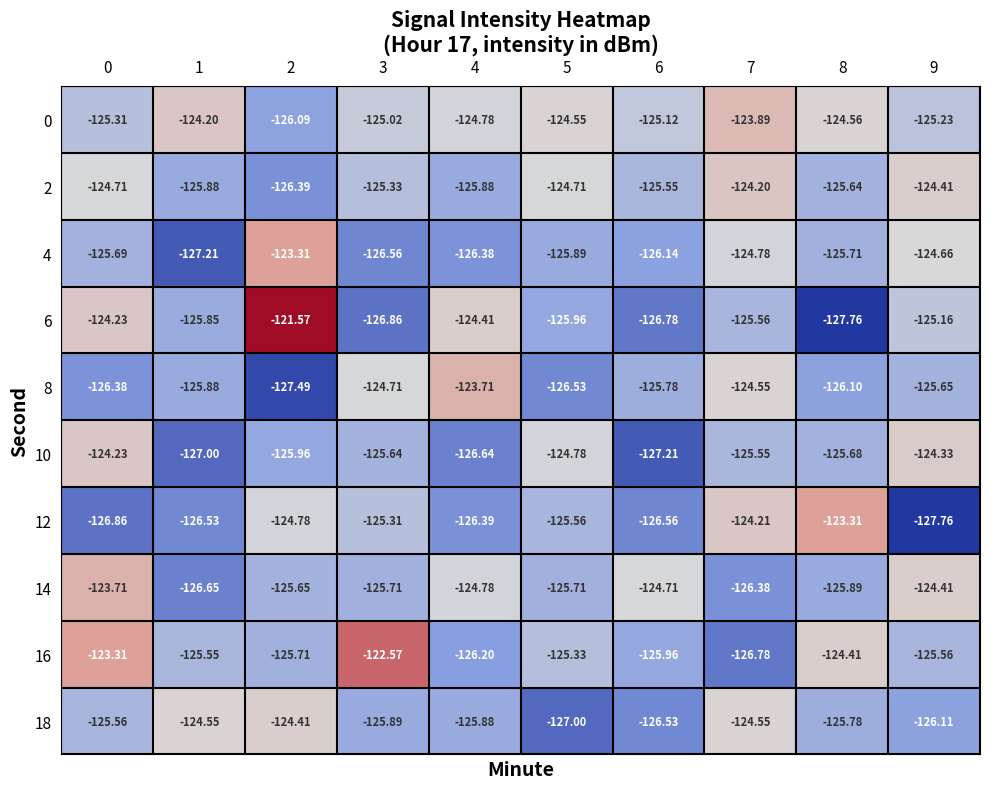

What is the minimum value shown in the chart?

-127.8